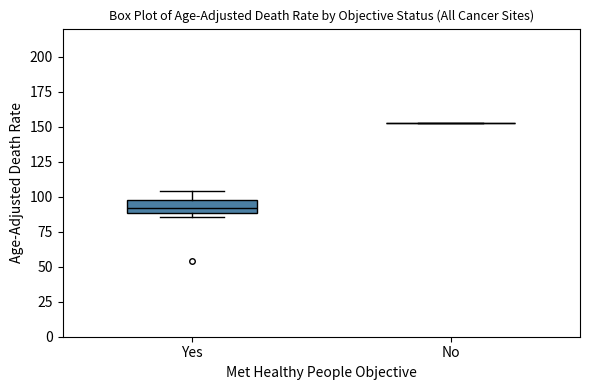

Reading left to right, read every box against the y-axis: the position of its median line, the range the box covers, and the ends of its whiskers. The values are not printed on the chart, so give them approximately, as read against the axis.

Yes: median 90 (inside the box), box 90 to 100, whiskers 85 to 105
No: box collapsed to a line at 150, whiskers 150 to 150